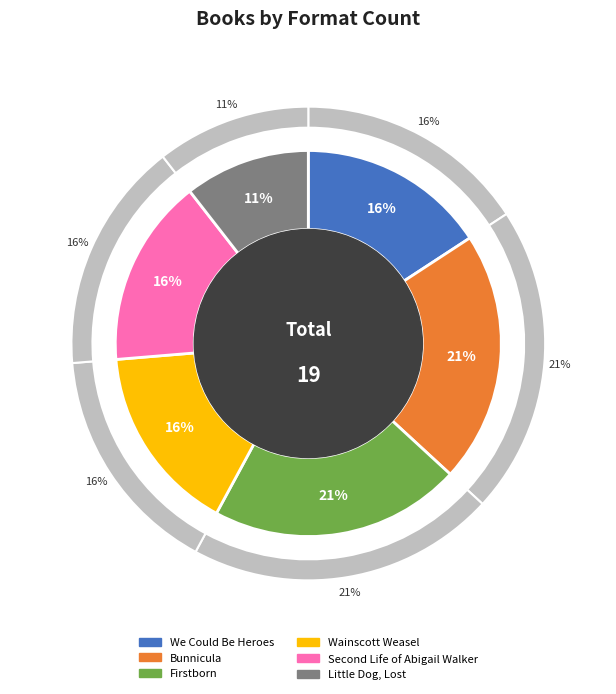

Is the sum of Firstborn and Bunnicula greater than half?

No